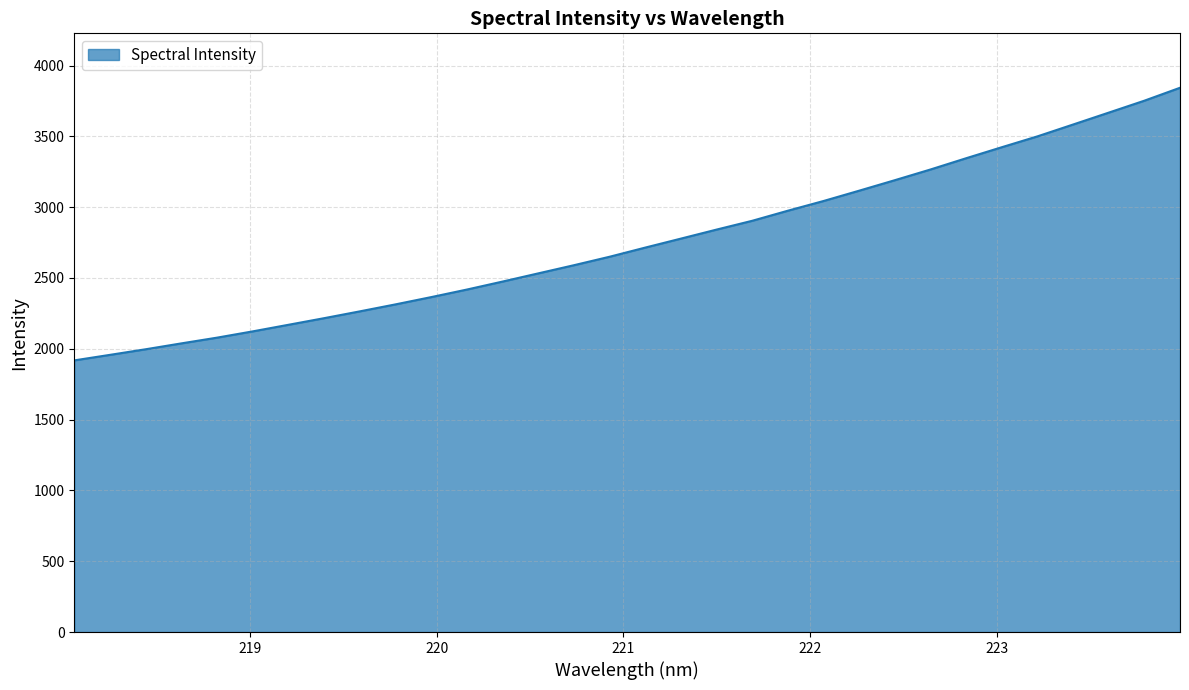

What is the maximum value shown in the chart?

3843.4